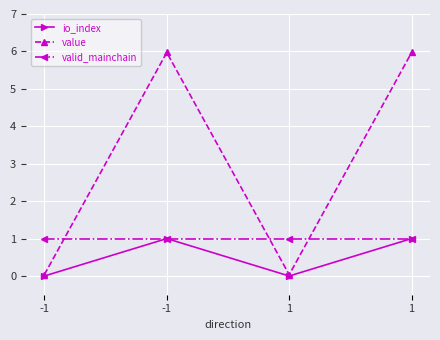

The value series shows 0.1 at 1. True or false?

False